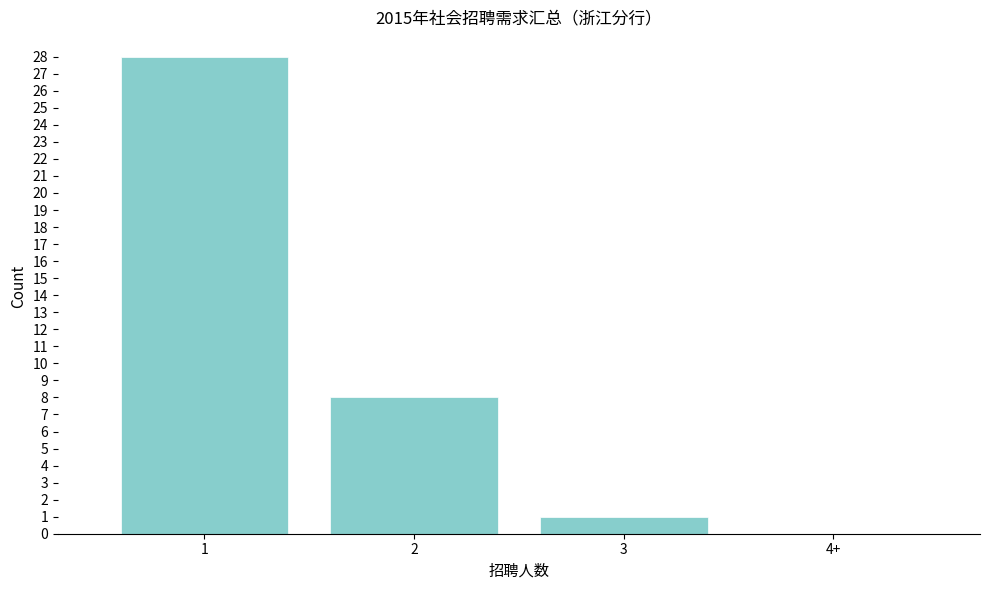

Reading right to left, what are all the values shown in this chart?

4+=0	3=1	2=8	1=28